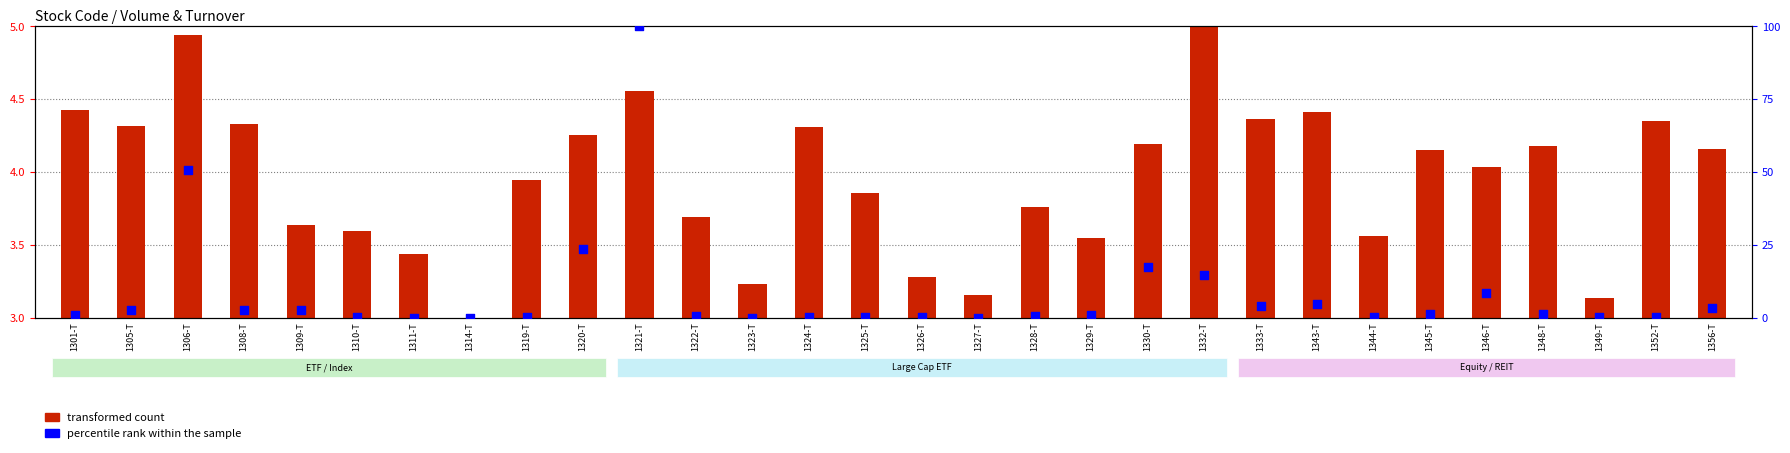

Which series has the largest total across all categories?

percentile rank within the sample